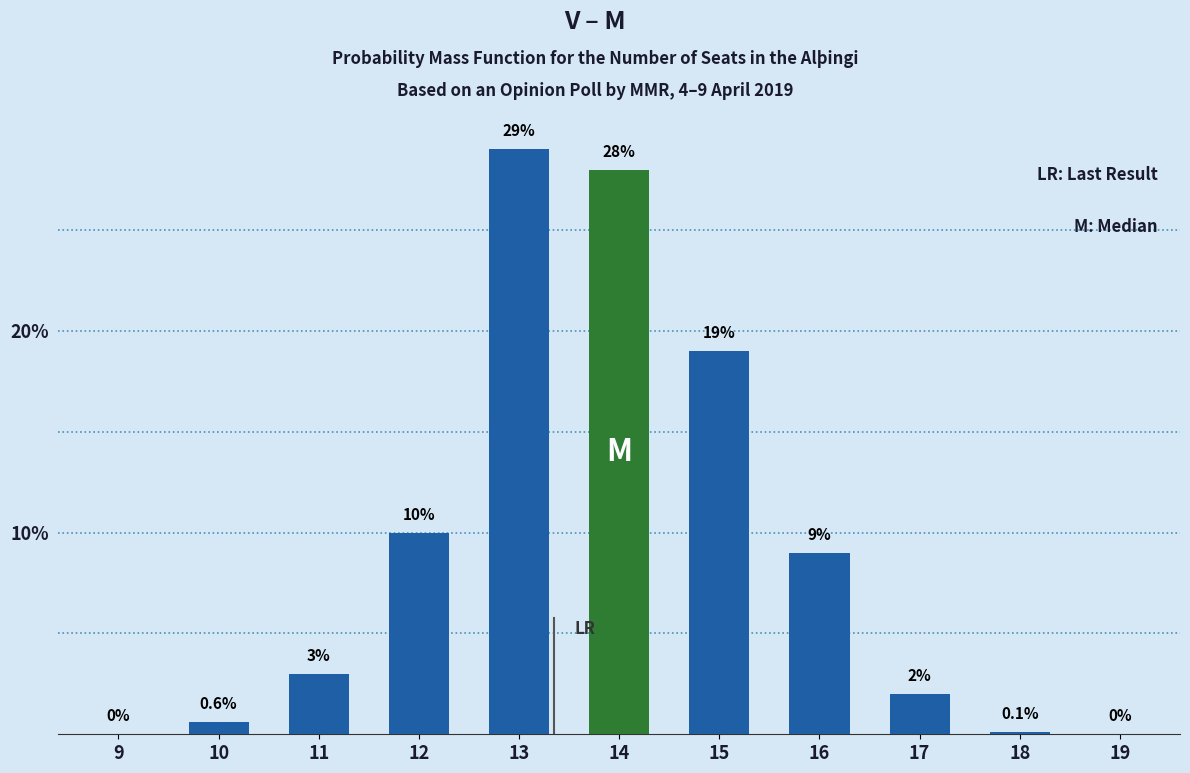

Reading left to right, transcribe all the data shown in this chart.

9=0.0	10=0.6	11=3.0	12=10.0	13=29.0	14=28.0	15=19.0	16=9.0	17=2.0	18=0.1	19=0.0